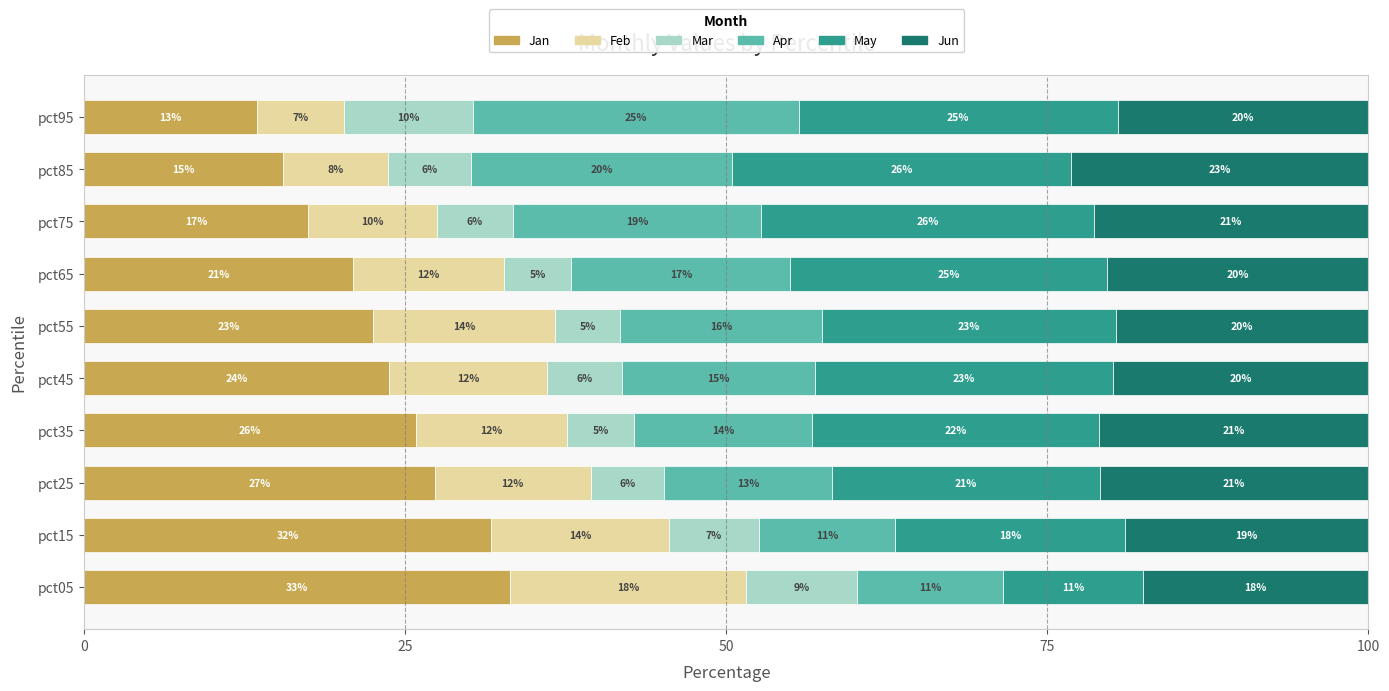

Reading left to right, extract all data points from this chart.

Jan: 33.2	31.7	27.3	25.8	23.7	22.5	20.9	17.4	15.5	13.4
Feb: 18.4	13.8	12.2	11.8	12.3	14.1	11.8	10.1	8.2	6.8
Mar: 8.6	7.0	5.7	5.2	5.8	5.1	5.2	5.9	6.4	10.0
Apr: 11.4	10.6	13.1	13.8	15.0	15.7	17.1	19.3	20.4	25.4
May: 10.9	17.9	20.8	22.4	23.2	22.9	24.7	25.9	26.4	24.9
Jun: 17.6	19.0	20.9	21.0	19.9	19.7	20.4	21.4	23.2	19.5